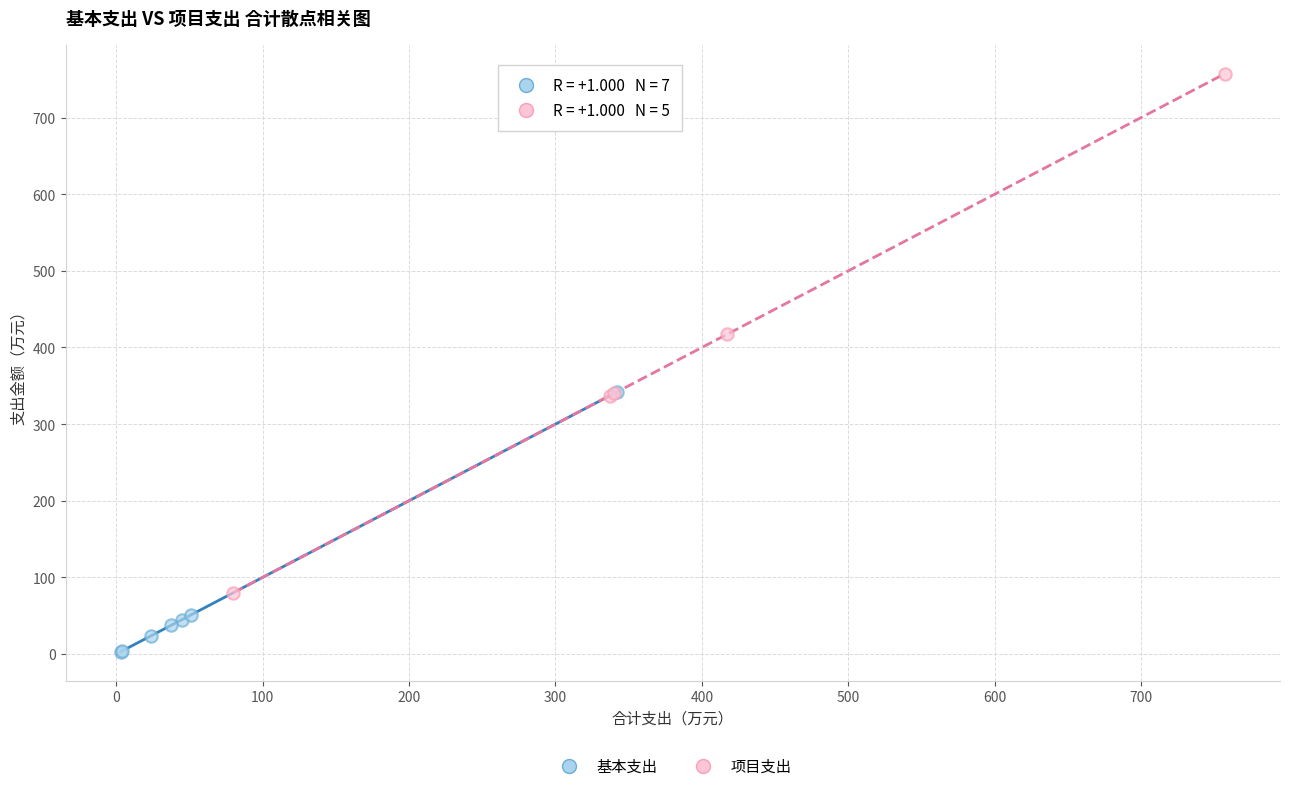

Which series contains the lowest Y value?

基本支出